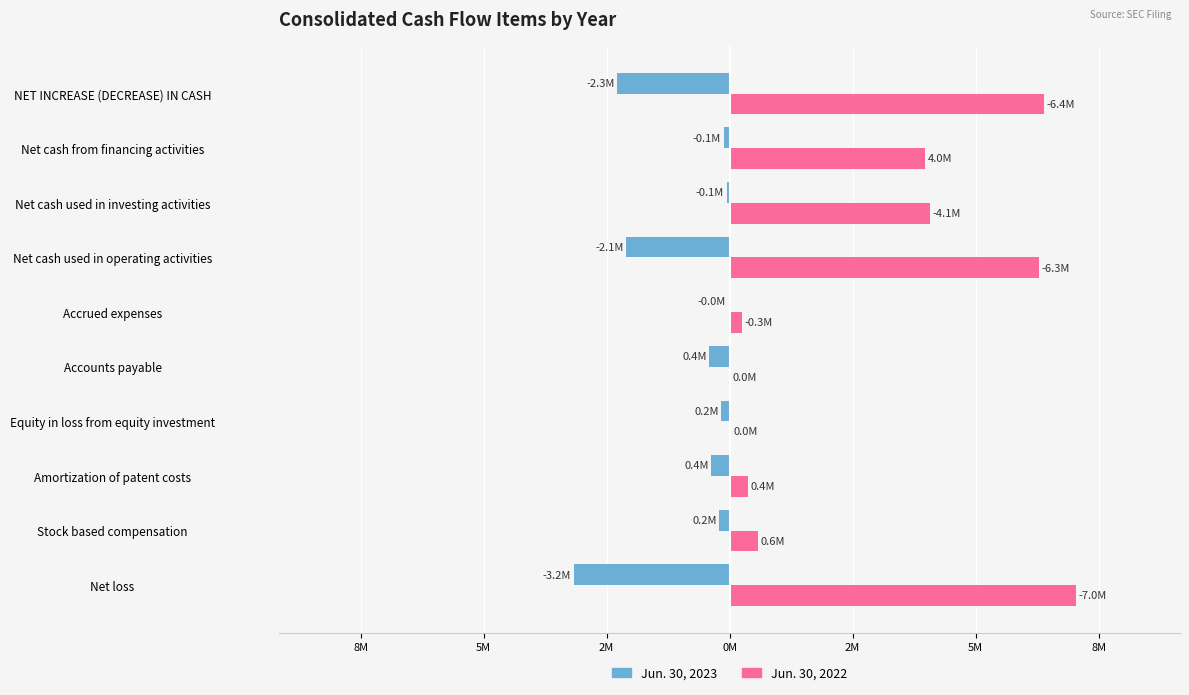

What are all the series names shown in the legend?

Jun. 30, 2023, Jun. 30, 2022